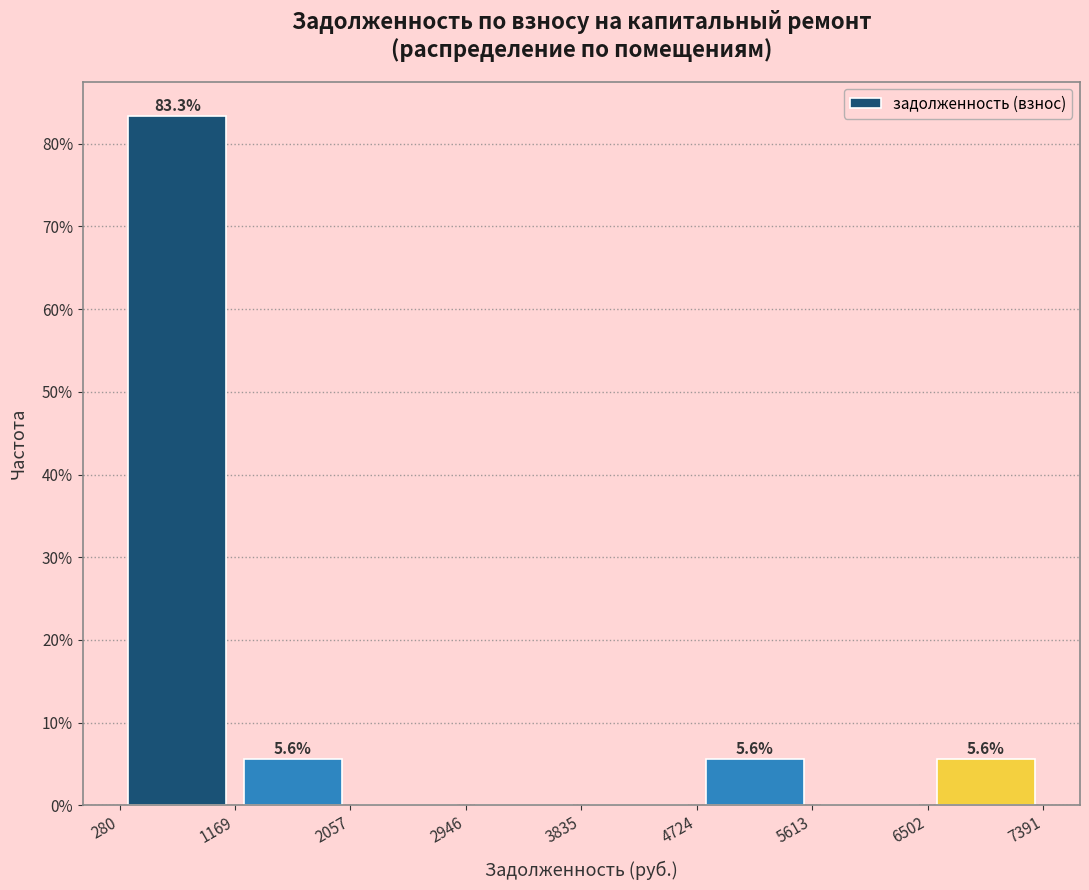

Which range on the x-axis has the tallest bar?

280 to 1169